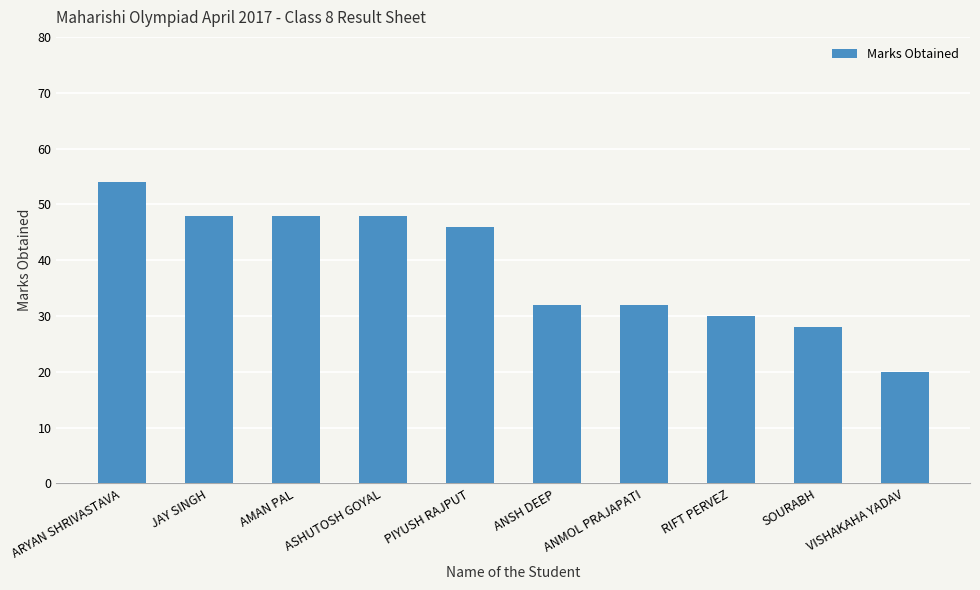

At which category does the chart reach its minimum across all series?

VISHAKAHA YADAV